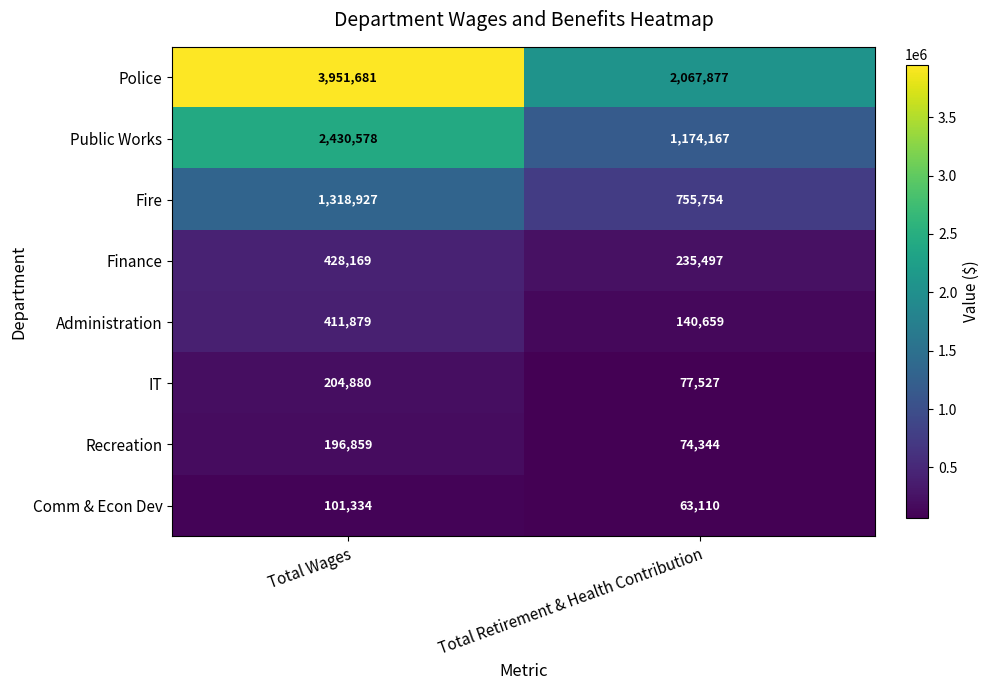

What is the approximate value of Fire at Total Retirement & Health Contribution, to the nearest 50?

755750